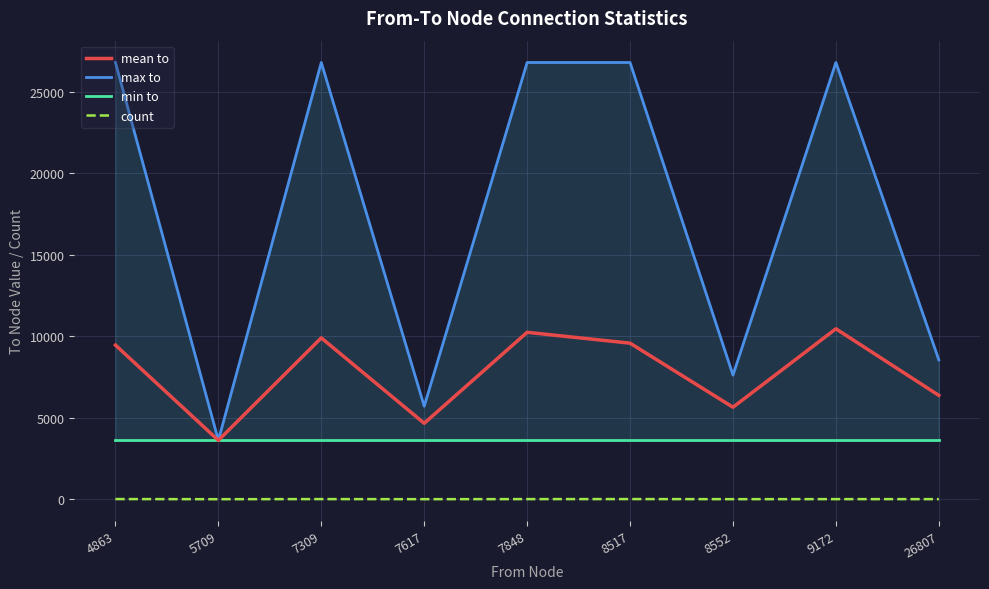

True or false: mean to and count intersect in this chart.

False